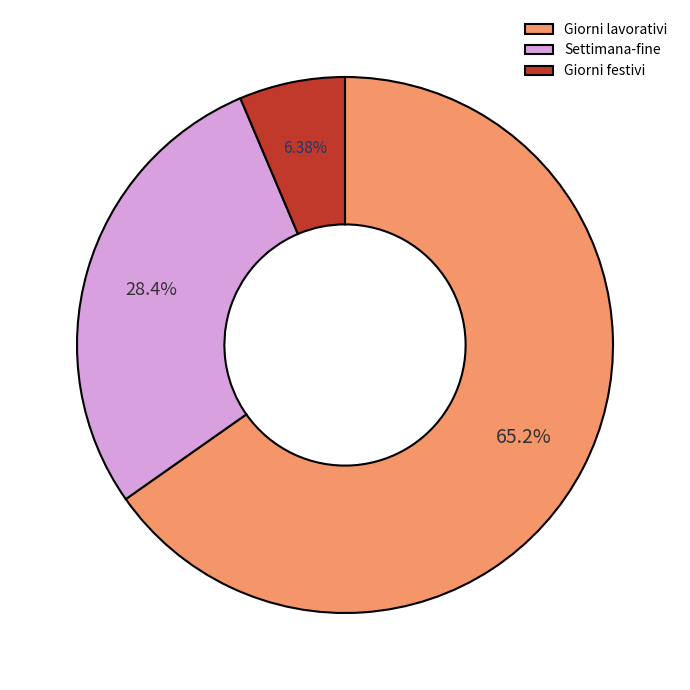

True or false: Settimana-fine accounts for 28% of the total.

True